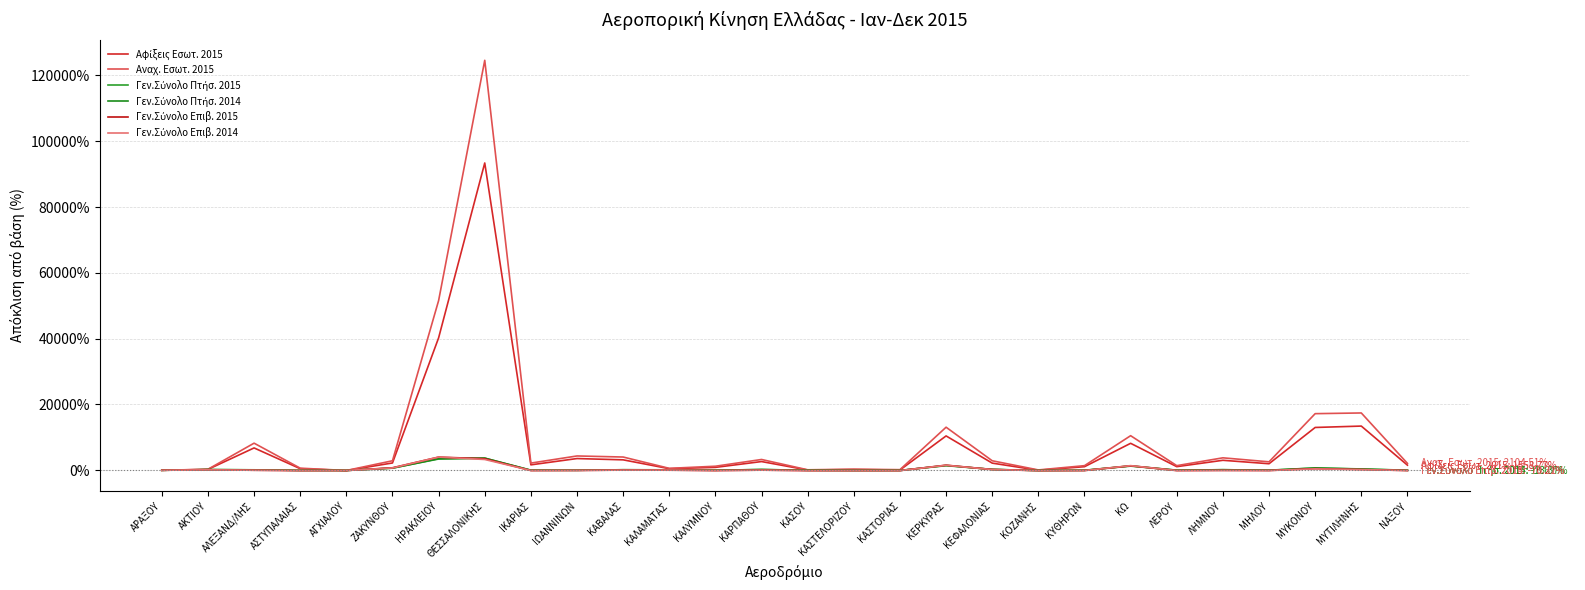

What is the average value of the Γεν.Σύνολο Επιβ. 2015 series?

406.6